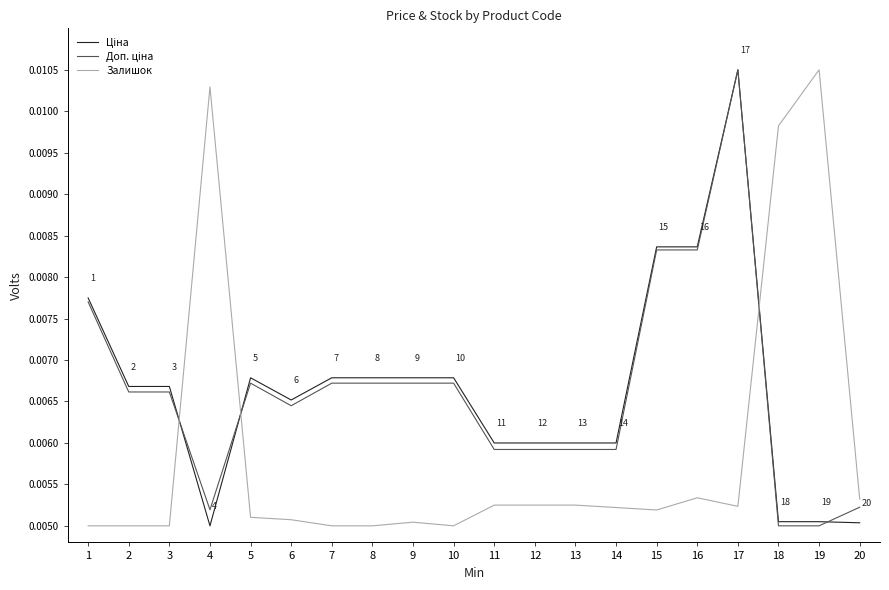

Between 7 and 18, which series saw the biggest shift?

Залишок